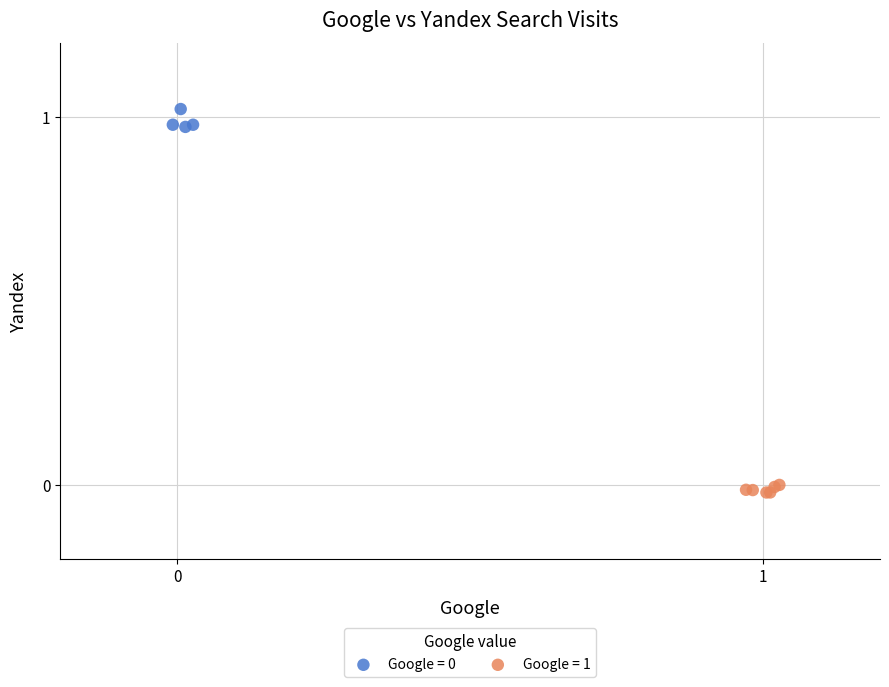

Which series contains the lowest Y value?

Google = 1